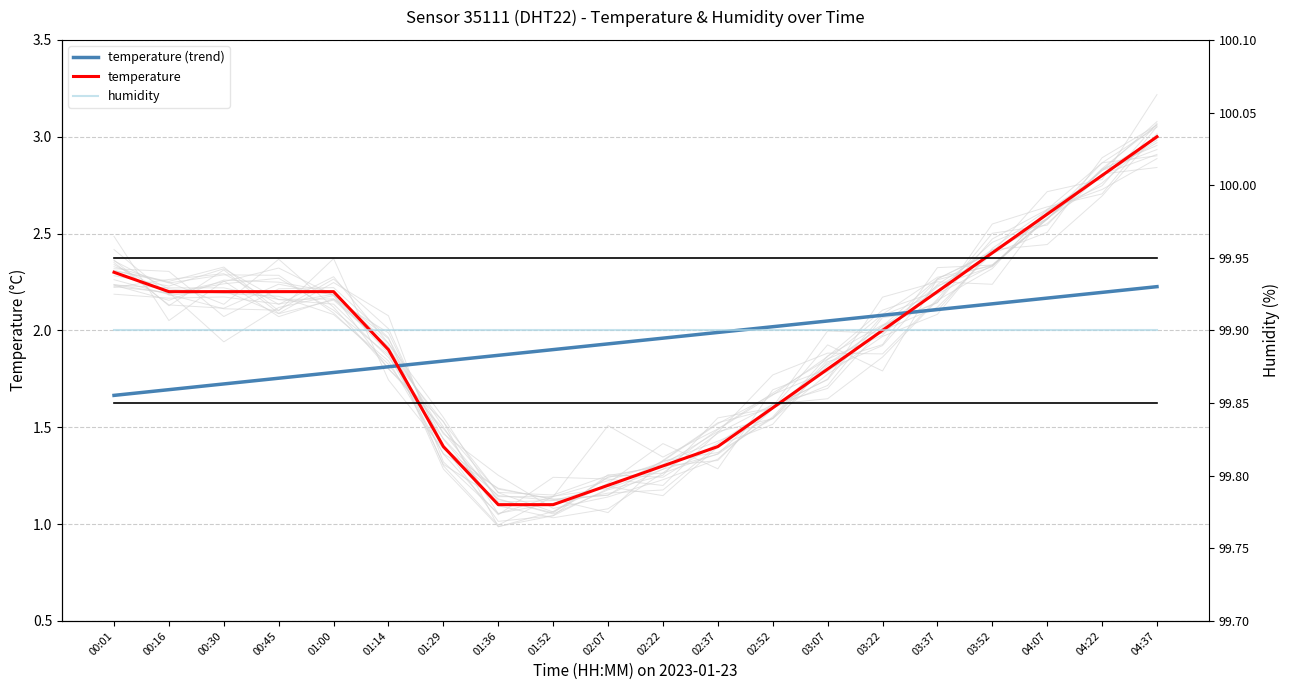

At which category is the sum across all series the highest?

04:37